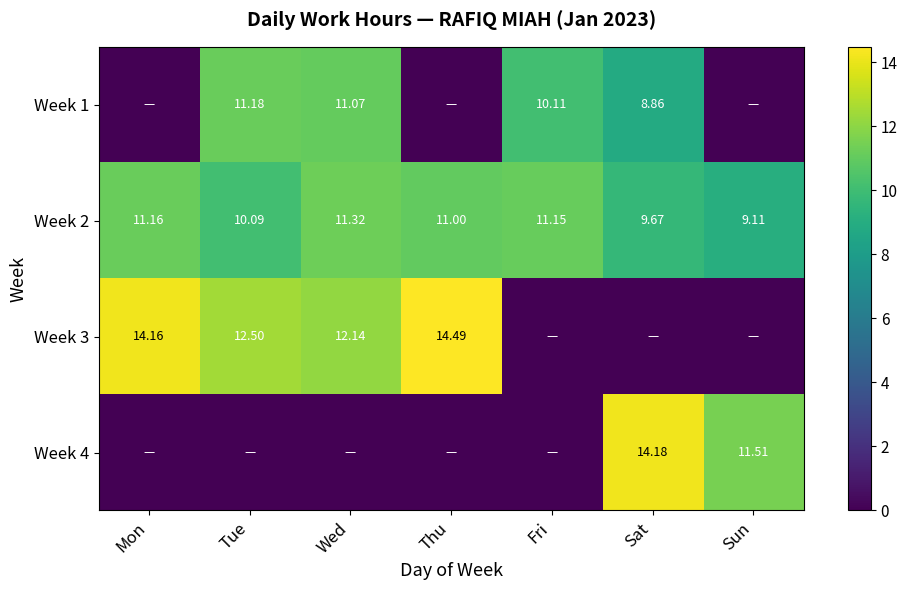

At which label does Week 2 first exceed 11?

Mon